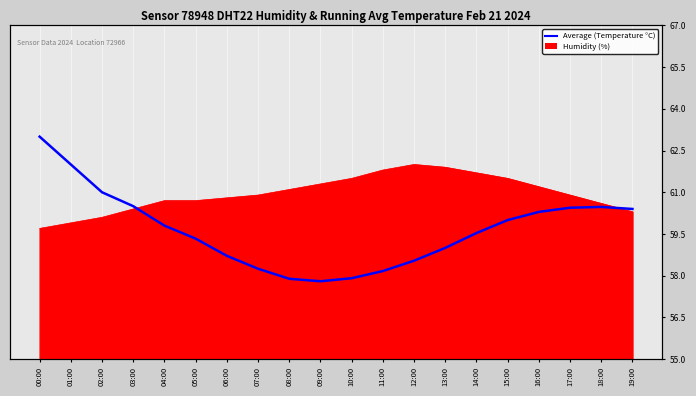

Read the value at 08:00.

57.9